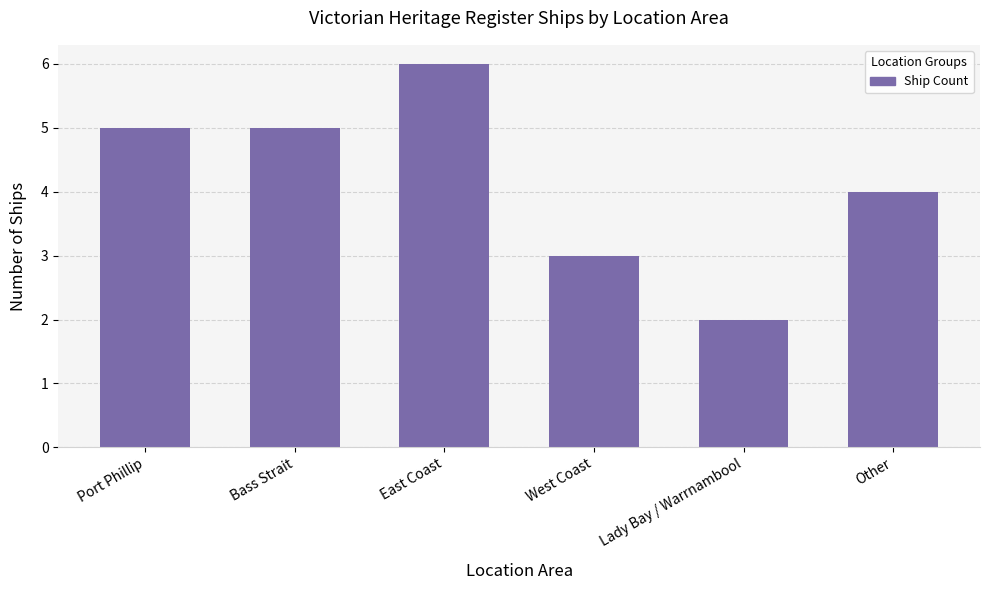

Approximately how many times larger is the value at Lady Bay / Warrnambool compared to East Coast?

0.3